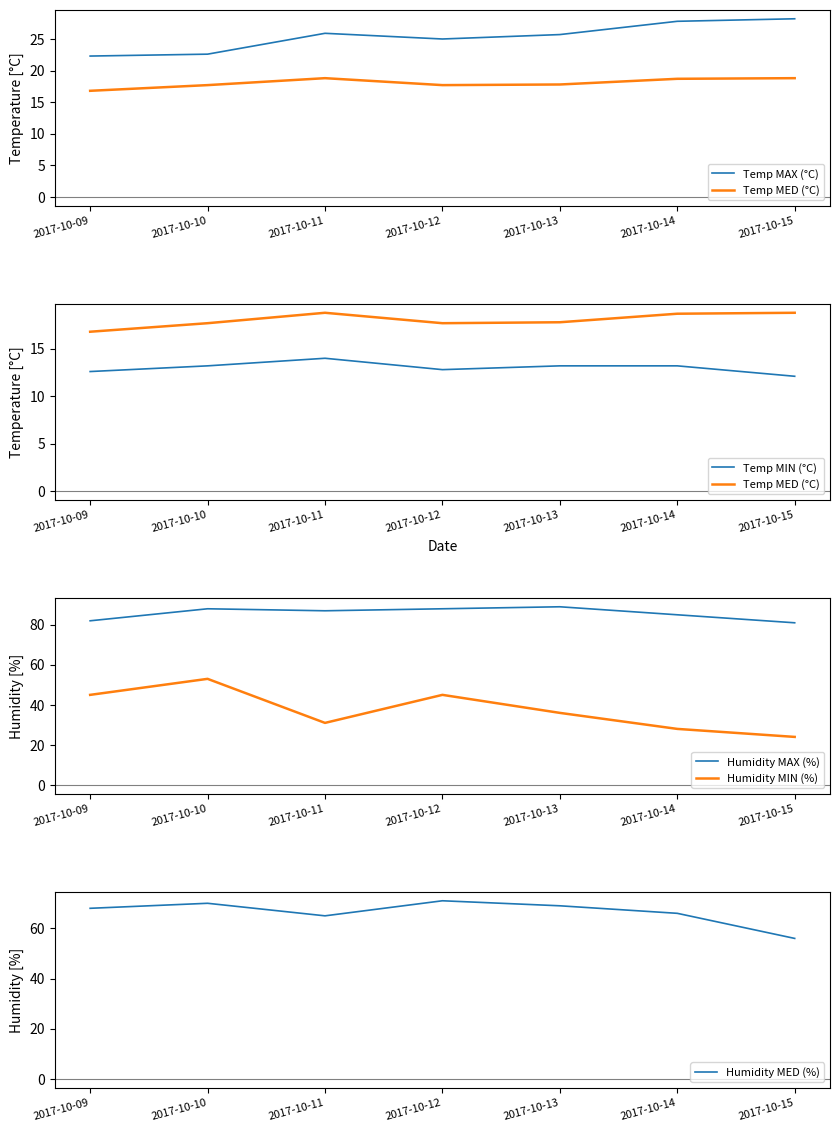

Count the number of categories in the chart.

7